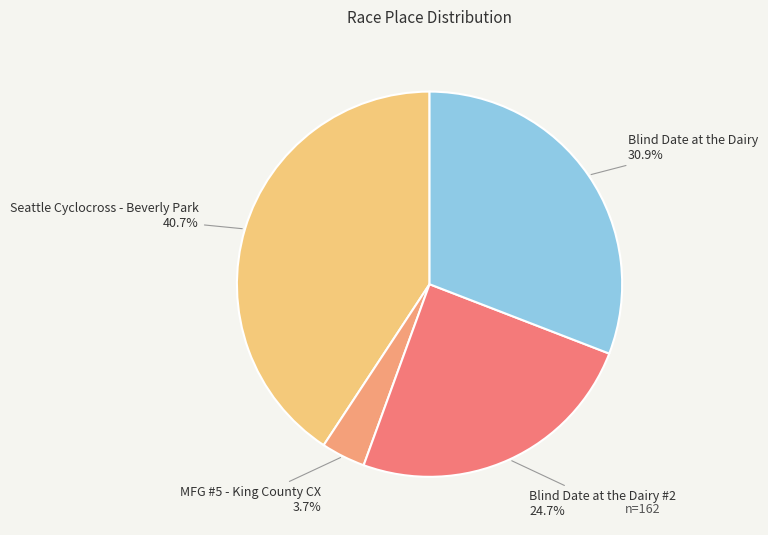

Which category has the biggest portion of the pie?

Seattle Cyclocross - Beverly Park